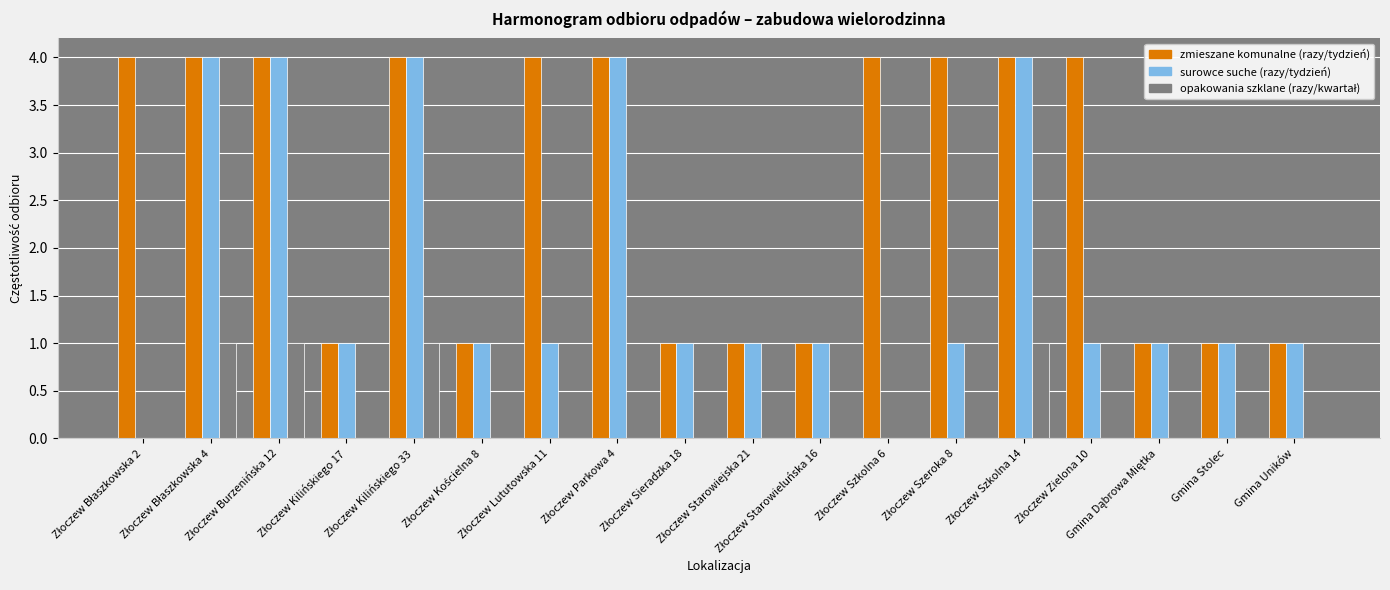

What is the average value of the zmieszane komunalne (razy/tydzień) series?

3